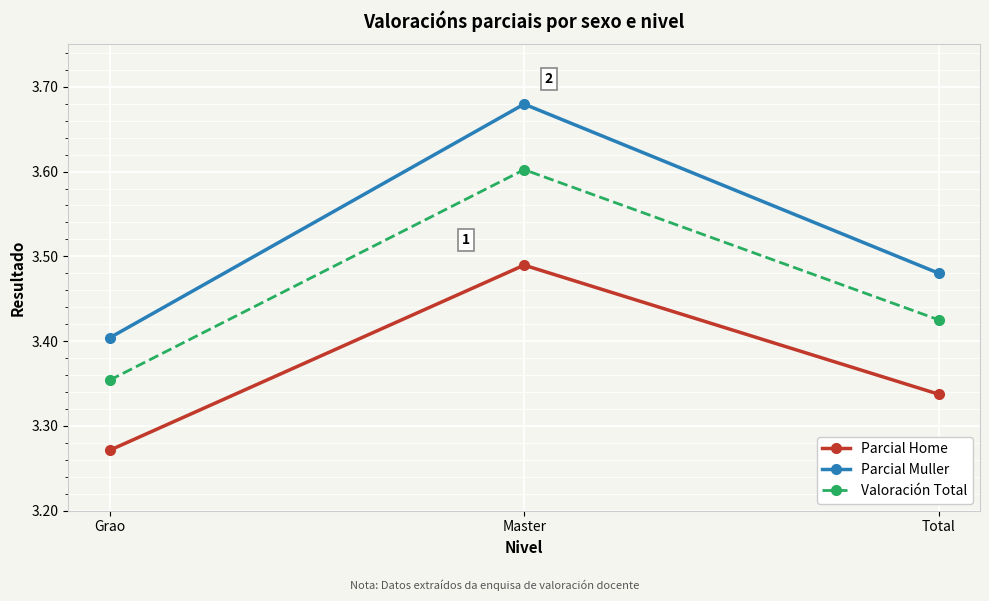

What is the difference between the maximum and minimum values in the Parcial Home series?

0.2